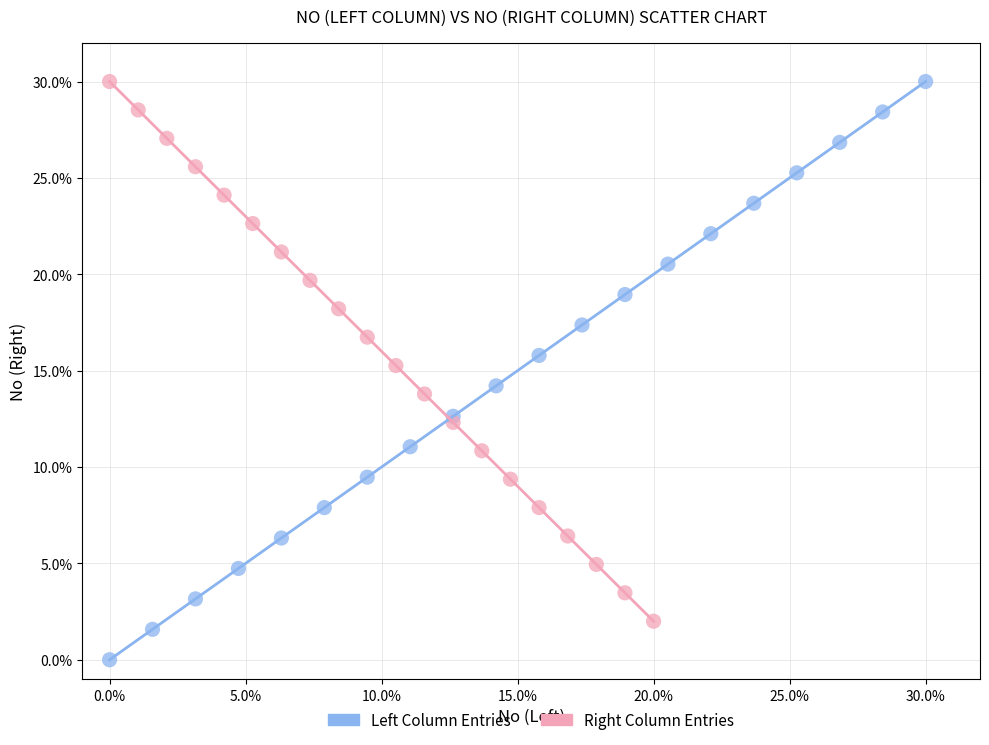

Which series contains the lowest Y value?

Left Column Entries